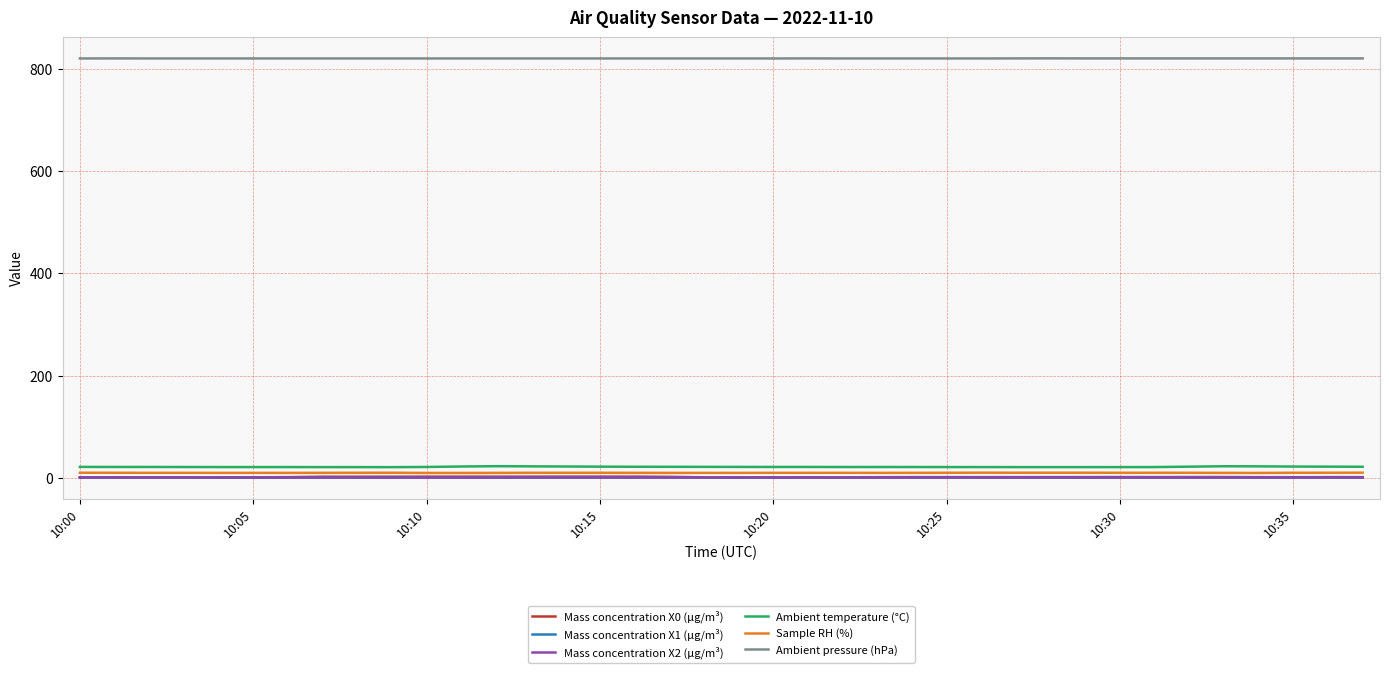

What is the maximum value for Ambient temperature (°C)?

22.4